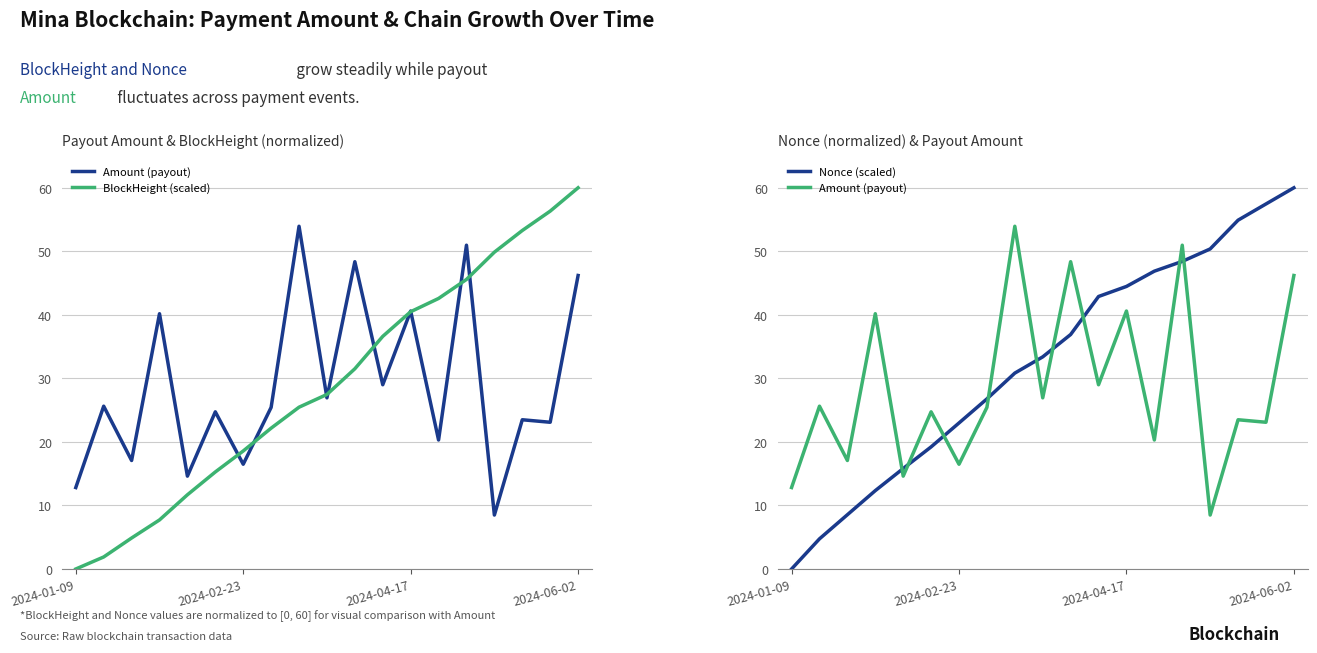

Is the value of Nonce (scaled) at 15 greater than the value of BlockHeight (scaled) at 13?

Yes